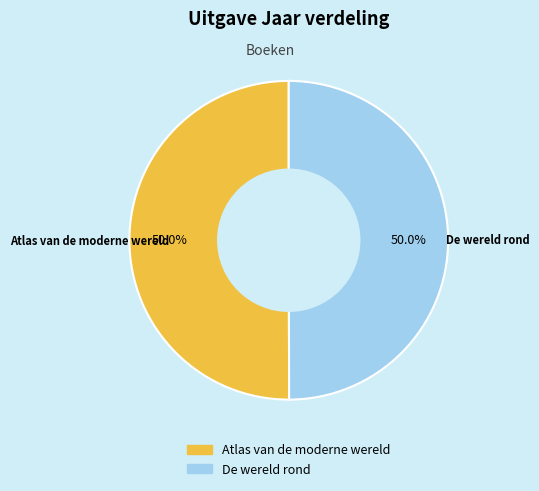

What is the ratio of the value at De wereld rond to the value at Atlas van de moderne wereld?

1.0